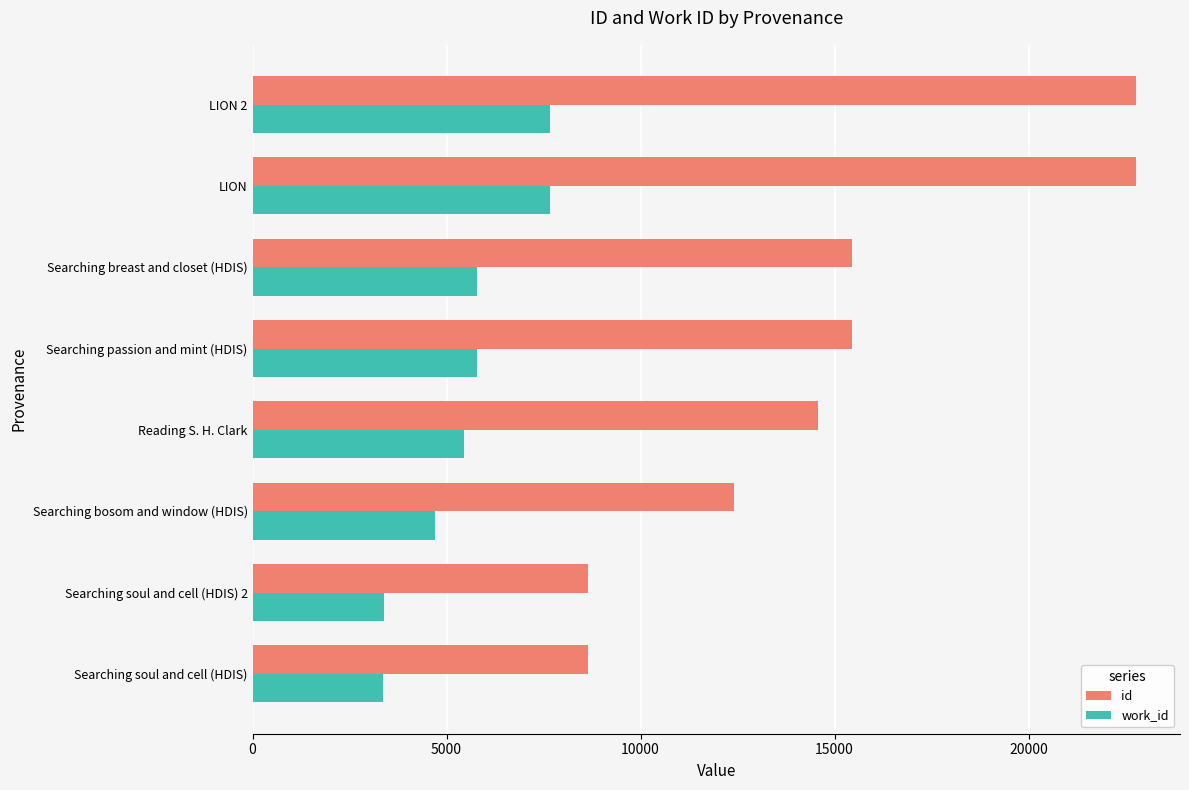

What is the difference between the maximum and minimum values in the work_id series?

4302